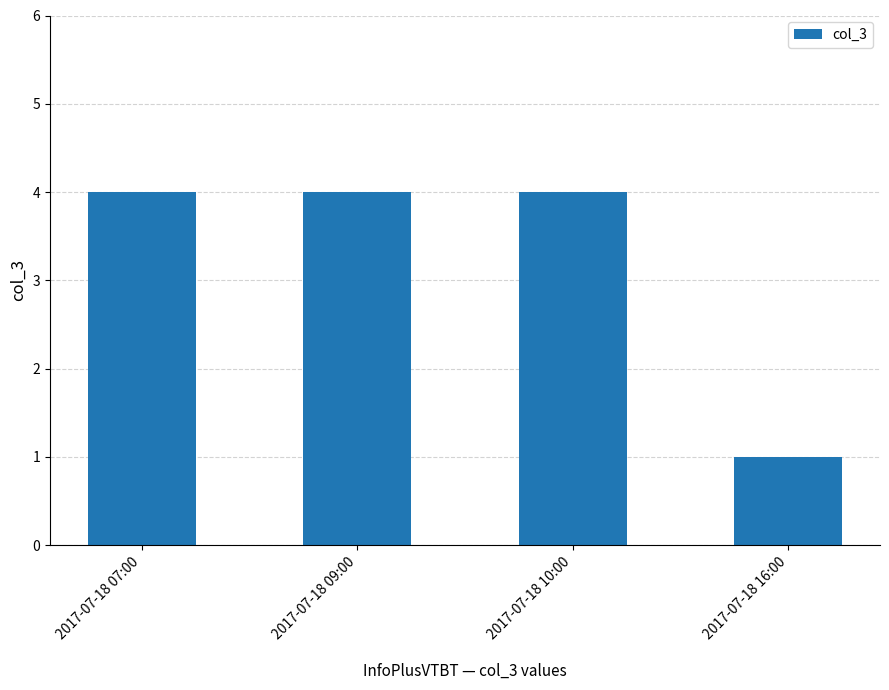

The value at 2017-07-18 07:00 is 1. True or false?

False